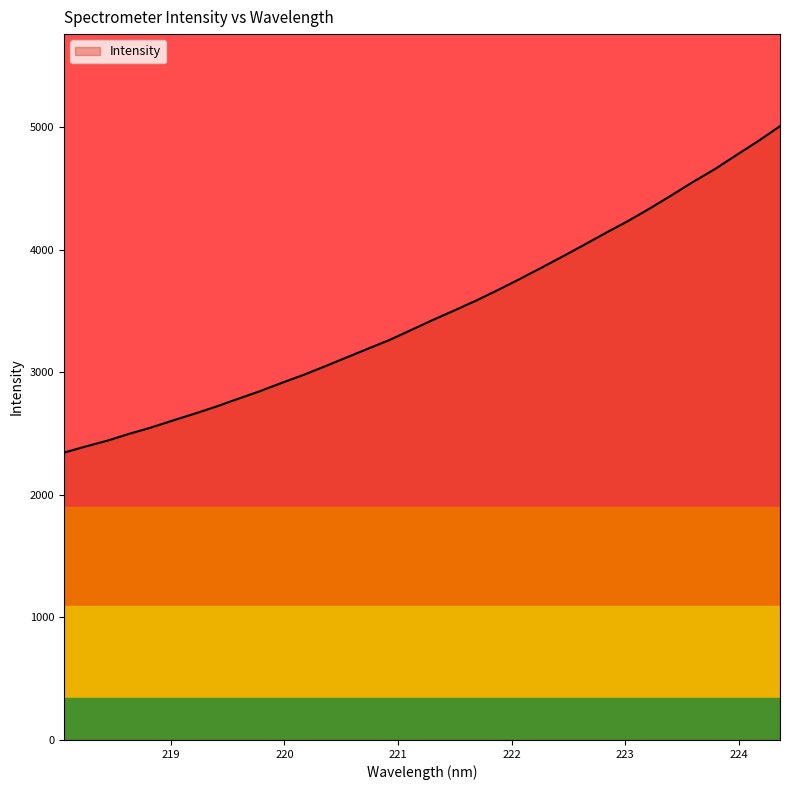

What is the difference between the maximum and minimum values?

2664.6